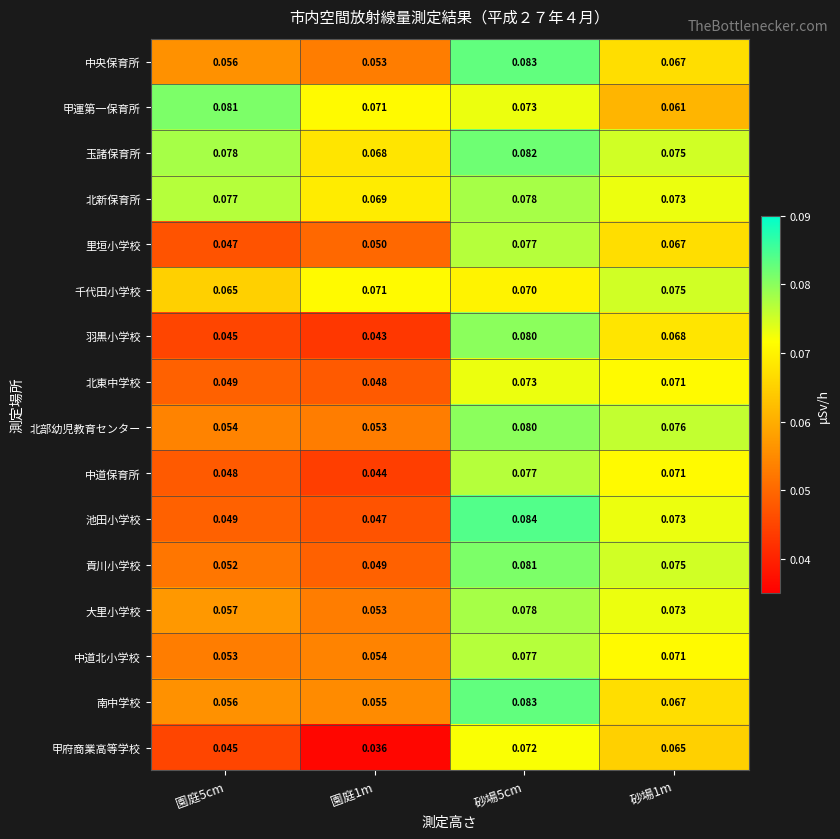

Which series has the largest total across all categories?

玉諸保育所